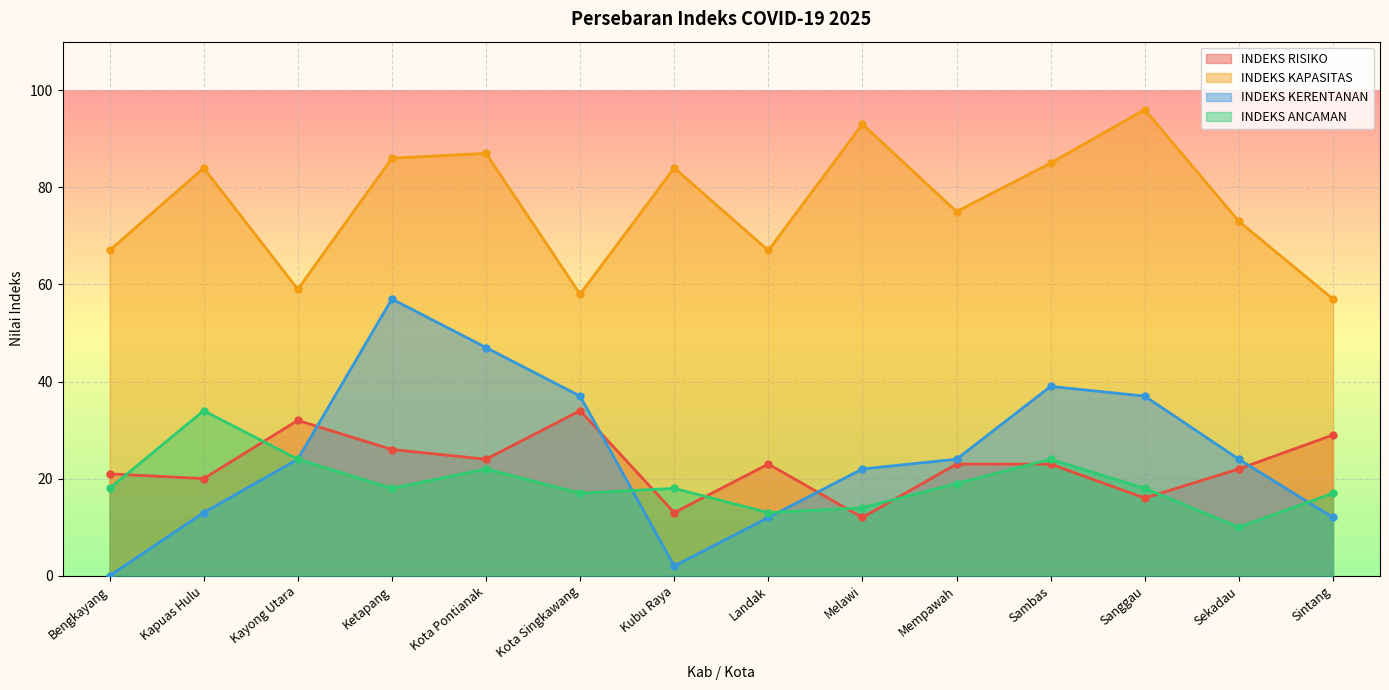

At which label does INDEKS KAPASITAS reach its peak?

Sanggau